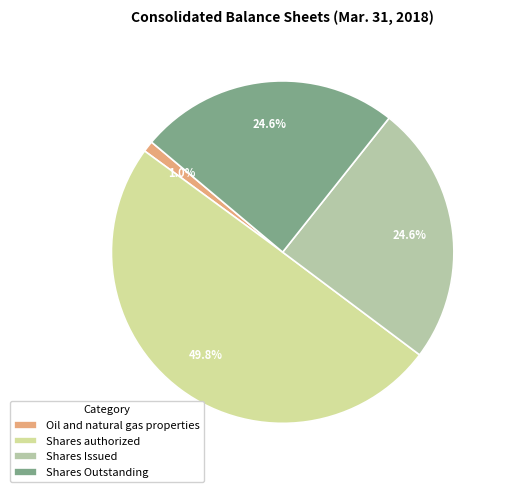

Is it true that Shares authorized is 50% of the pie?

True